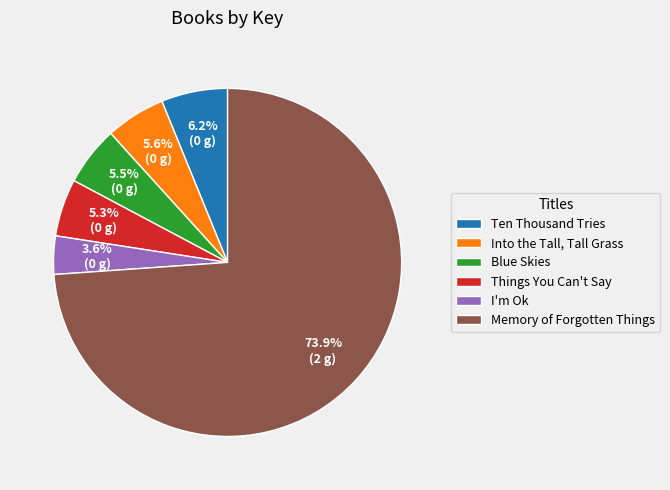

Is the sum of Things You Can't Say and I'm Ok greater than half?

No